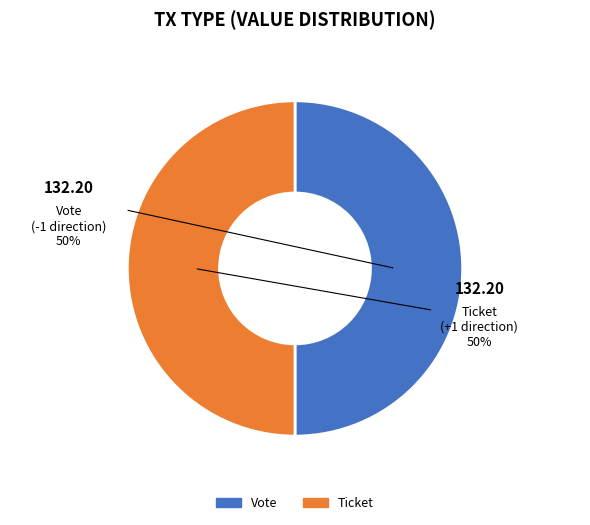

How many segments does this pie chart have?

2